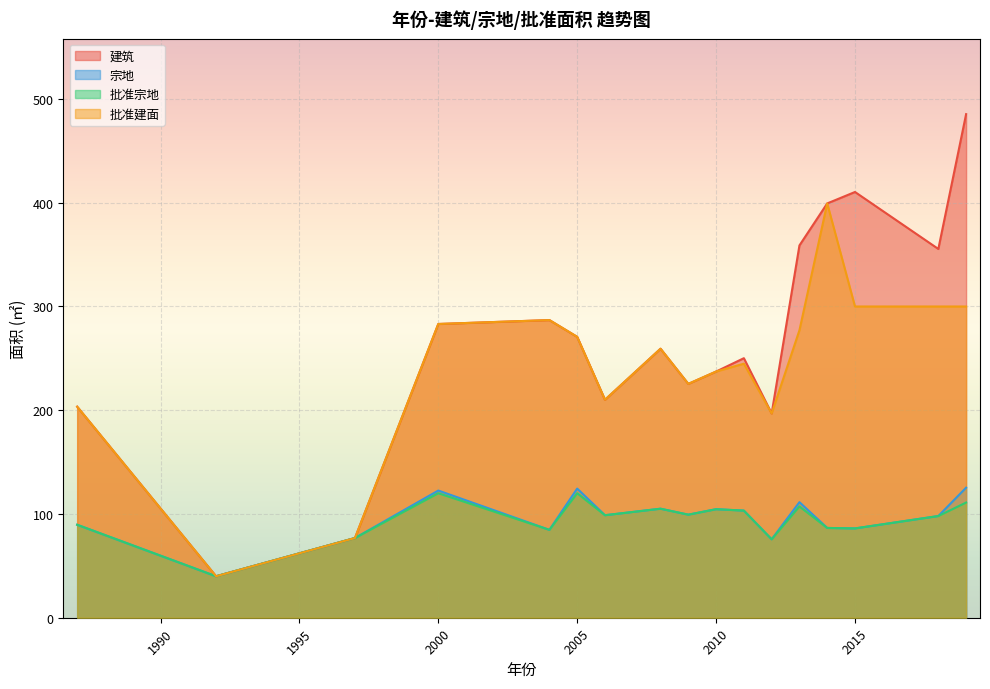

True or false: 批准建面 and 建筑 intersect in this chart.

False